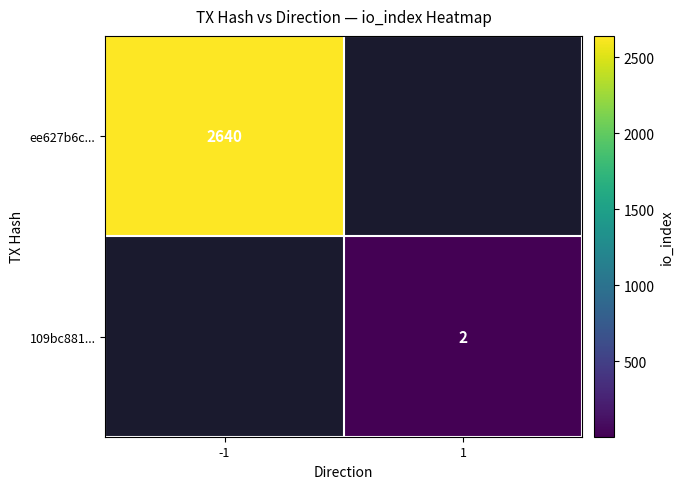

The value of 109bc881... at 1 is 3.0. True or false?

False